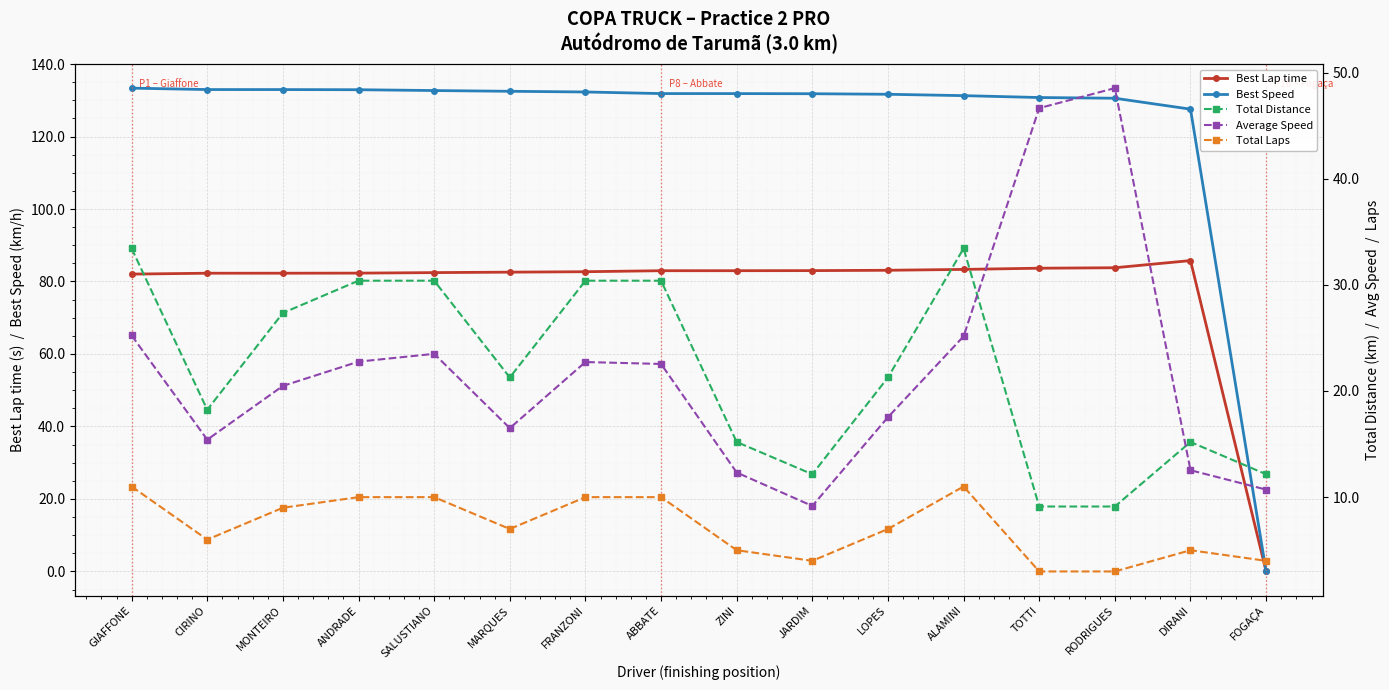

Which category has the lowest value across all series?

FOGAÇA